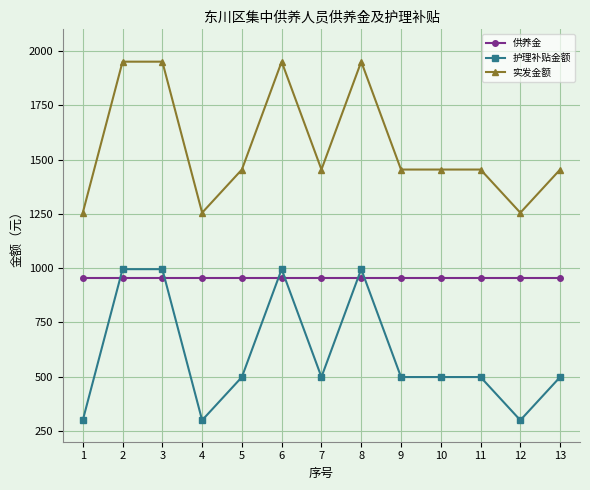

Rank the series by their average value, from highest to lowest.

实发金额, 供养金, 护理补贴金额